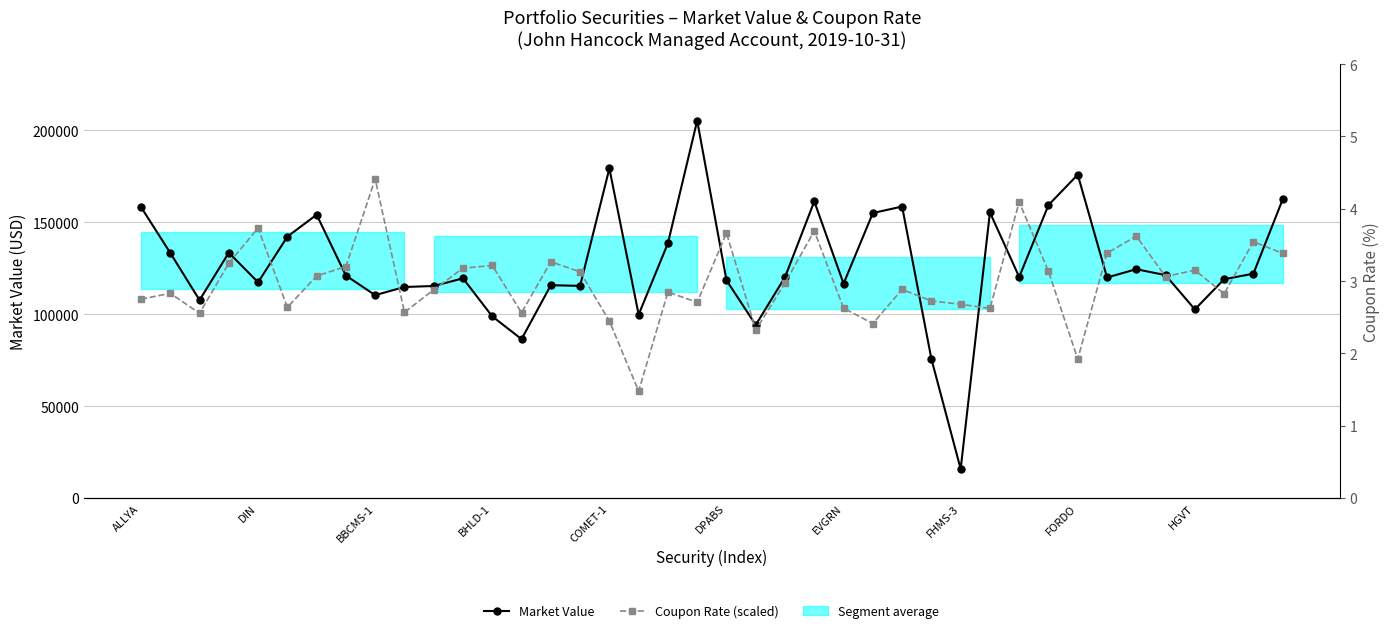

Is this an area chart (filled region under the line)?

No